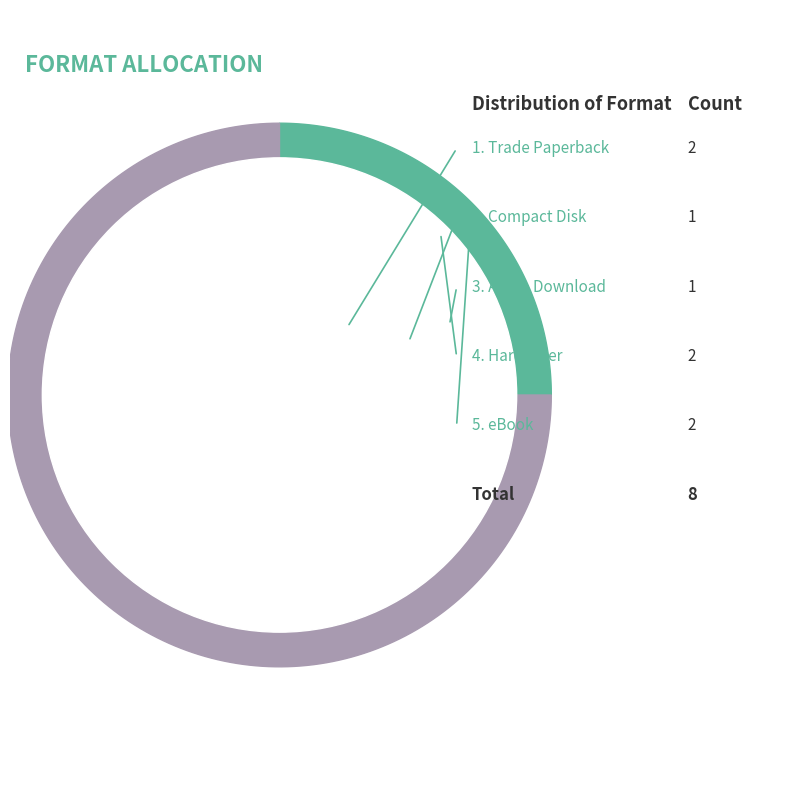

Is the sum of Trade Paperback and Audio Download greater than half?

No